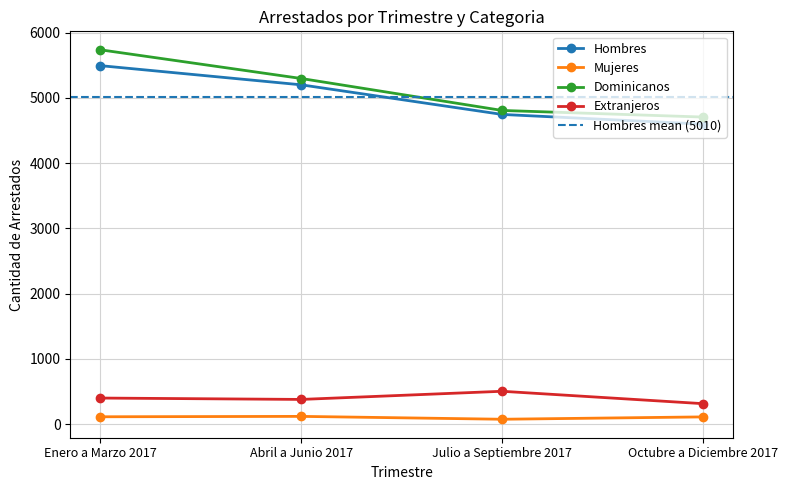

Between Julio a Septiembre 2017 and Octubre a Diciembre 2017, which series saw the biggest shift?

Extranjeros